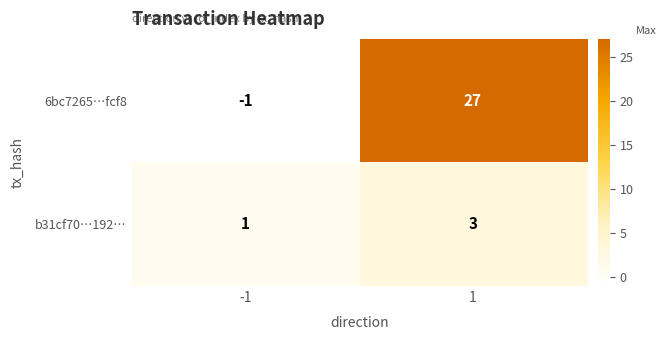

Reading left to right, extract all data points from this chart.

6bc7265…fcf8: -1	27
b31cf70…192…: 1	3